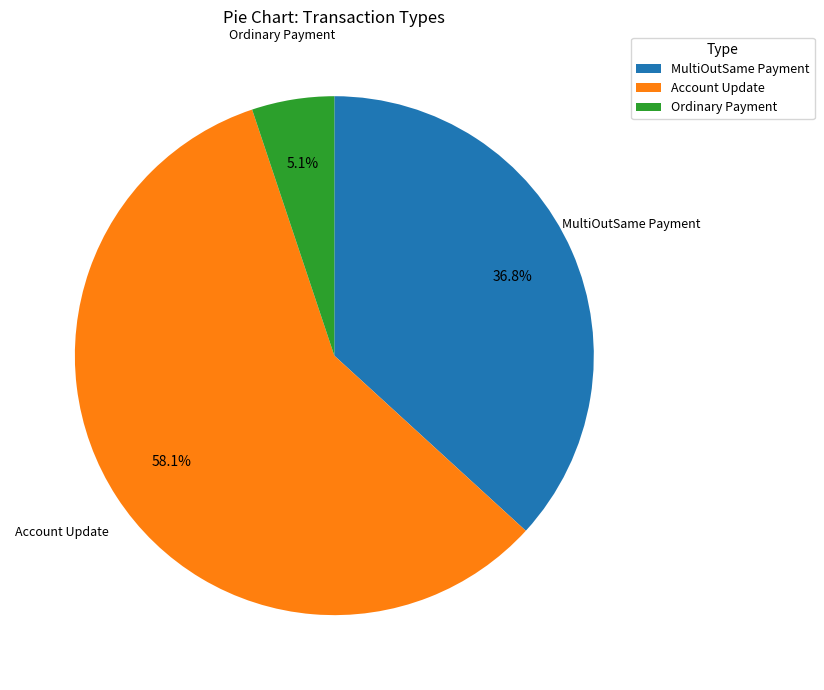

Rank the categories by value from lowest to highest.

Ordinary Payment, MultiOutSame Payment, Account Update